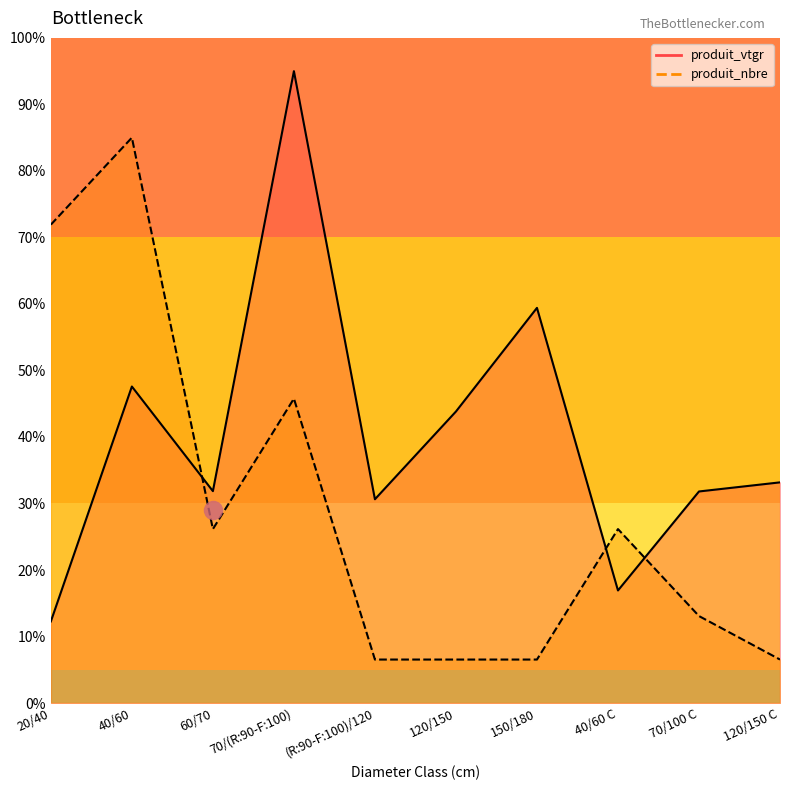

Reading left to right, what are all the values shown in this chart?

produit_vtgr: 20/40=12.3	40/60=47.6	60/70=31.9	70/(R:90-F:100)=95.0	(R:90-F:100)/120=30.6	120/150=43.8	150/180=59.4	40/60 C=16.9	70/100 C=31.8	120/150 C=33.2
produit_nbre: 20/40=71.9	40/60=85.0	60/70=26.2	70/(R:90-F:100)=45.8	(R:90-F:100)/120=6.5	120/150=6.5	150/180=6.5	40/60 C=26.2	70/100 C=13.1	120/150 C=6.5